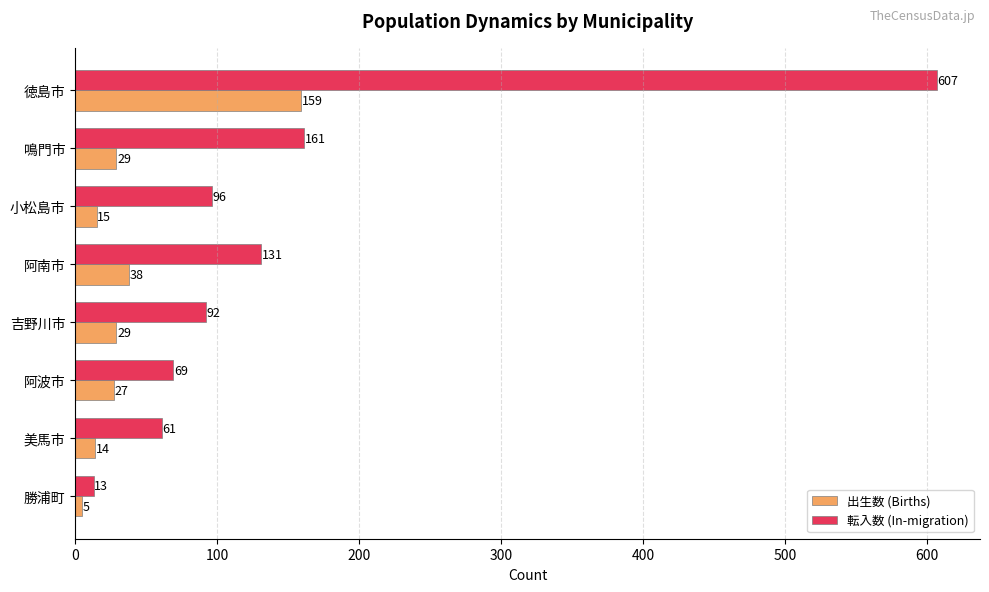

What is the sum of the 出生数 (Births) values at 阿南市 and 勝浦町?

43